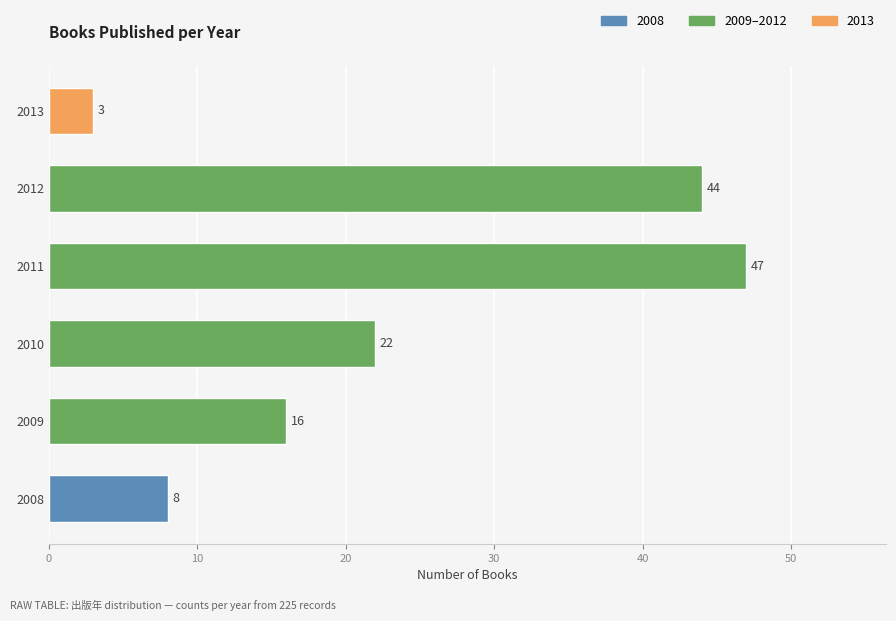

What is the difference between the maximum and second lowest values?

39